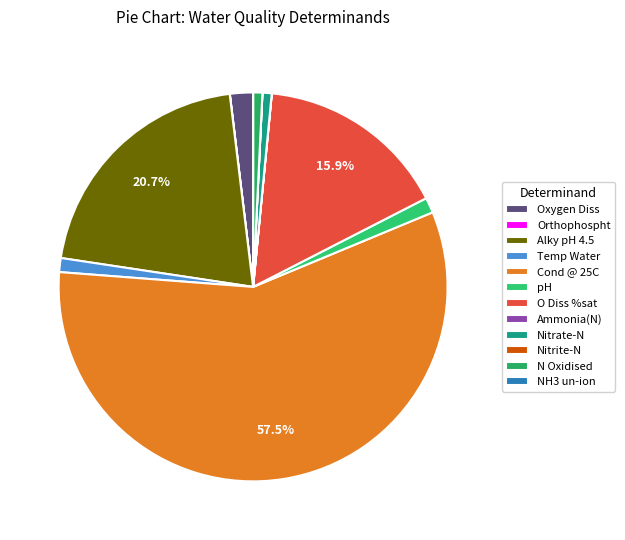

What percentage is the N Oxidised slice, to the nearest percent?

1%